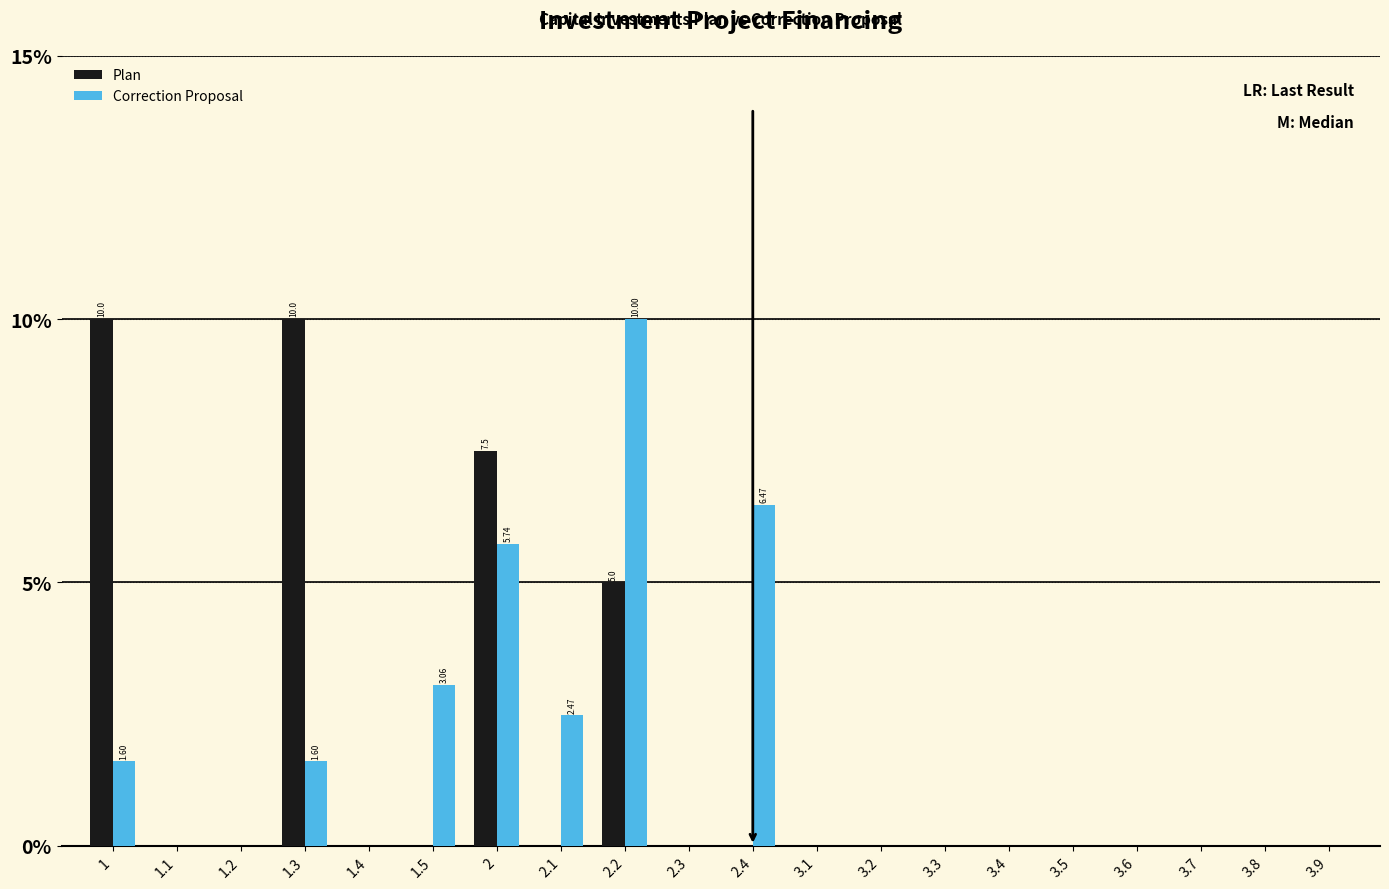

At which category is the sum across all series the highest?

2.2